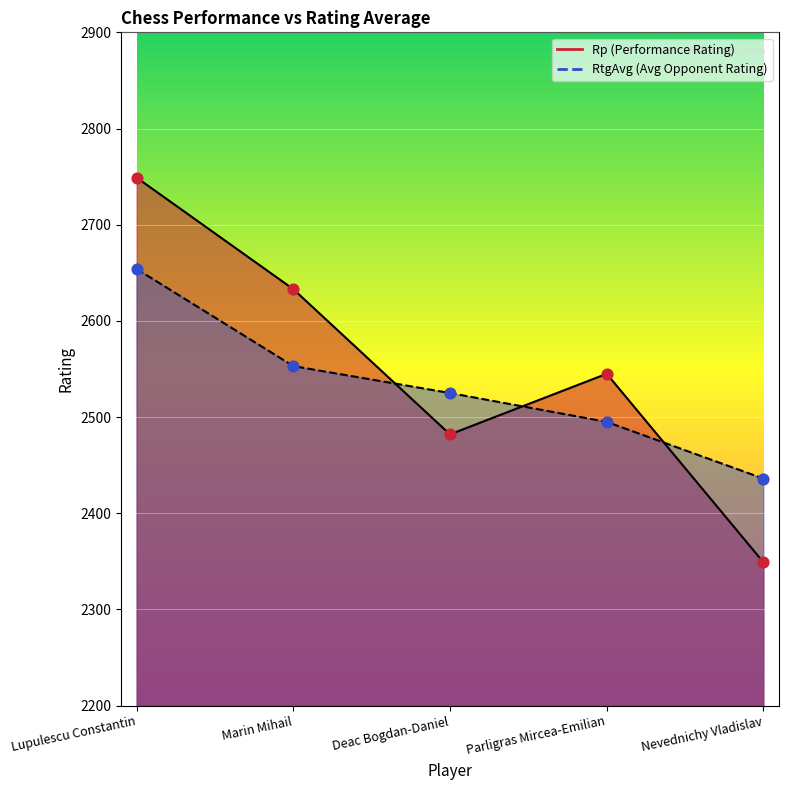

What is the total value across all series at Marin Mihail?

5186